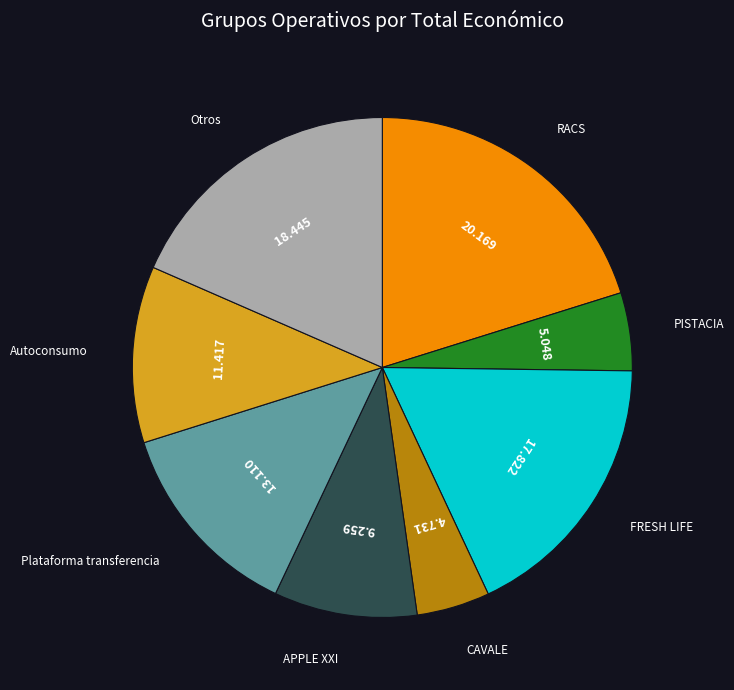

The APPLE XXI slice represents 2% of the pie. True or false?

False